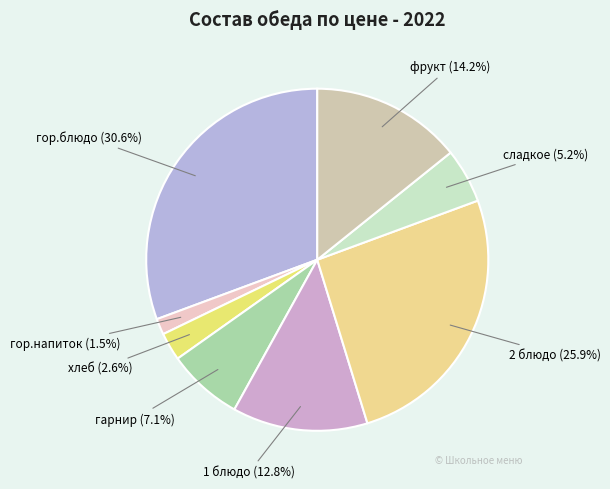

How many segments does this pie chart have?

8